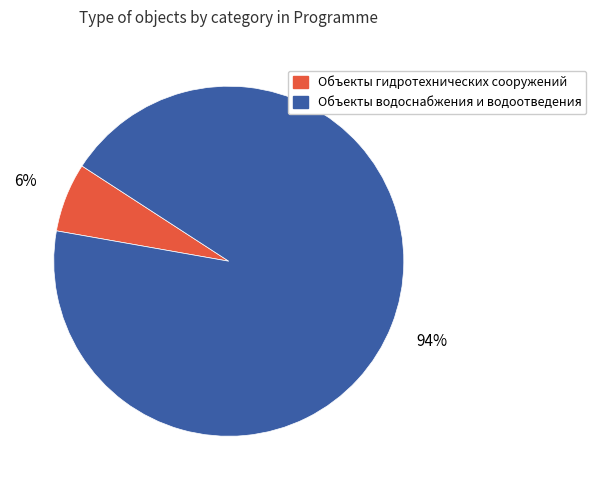

Is the sum of Объекты водоснабжения и водоотведения and Объекты гидротехнических сооружений greater than half?

Yes